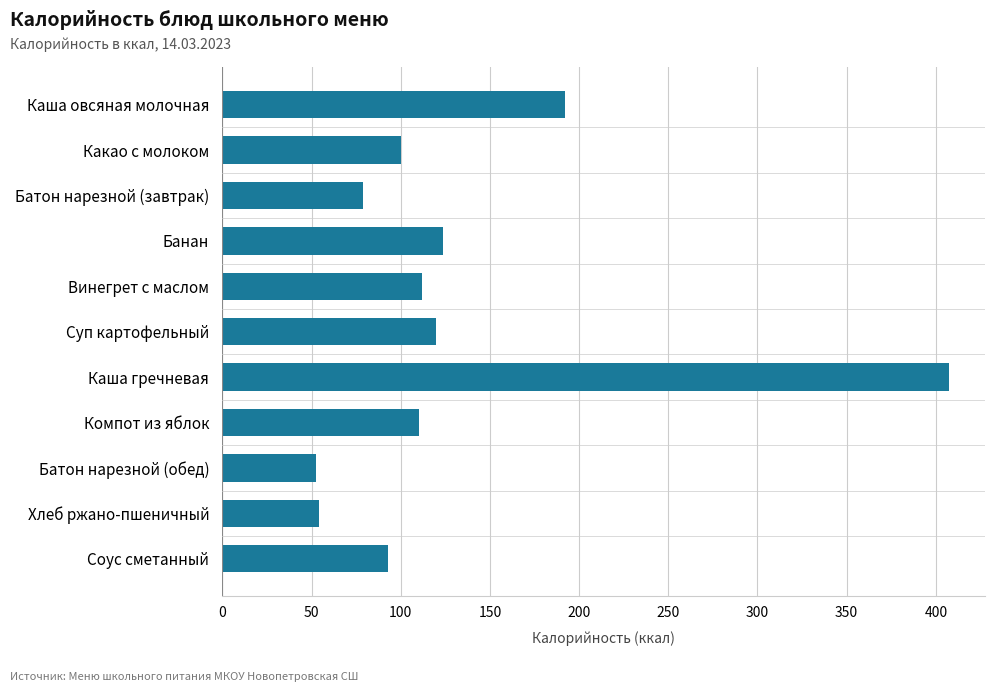

What is the maximum value shown in the chart?

407.2